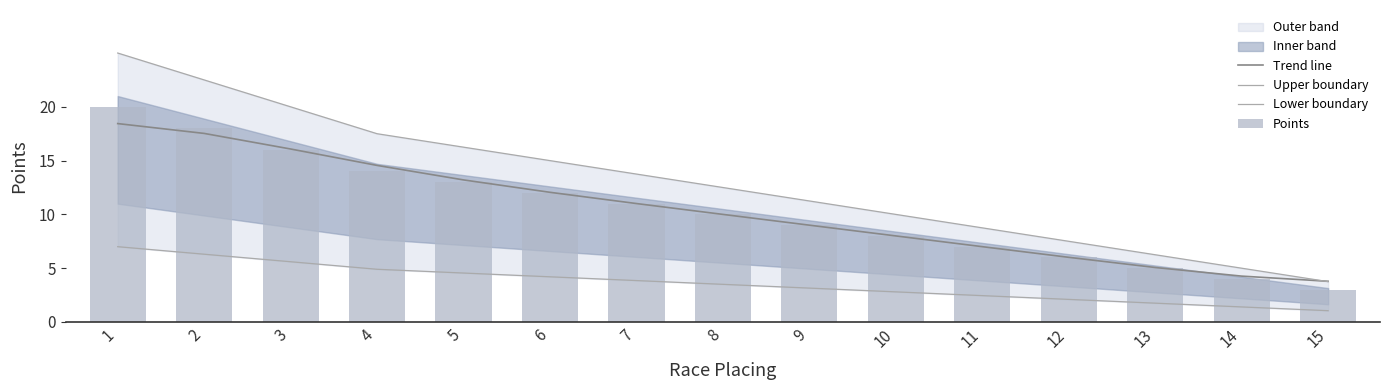

Reading left to right, list all the values displayed in this chart.

Trend line: 18.4	17.5	16.1	14.6	13.2	12.1	11.0	10.0	9.0	8.0	7.0	6.0	5.1	4.3	3.8
Upper boundary: 25.0	22.5	20.0	17.5	16.2	15.0	13.8	12.5	11.2	10.0	8.8	7.5	6.2	5.0	3.8
Lower boundary: 7.0	6.3	5.6	4.9	4.5	4.2	3.8	3.5	3.1	2.8	2.4	2.1	1.8	1.4	1.0
Points: 20.0	18.0	16.0	14.0	13.0	12.0	11.0	10.0	9.0	8.0	7.0	6.0	5.0	4.0	3.0